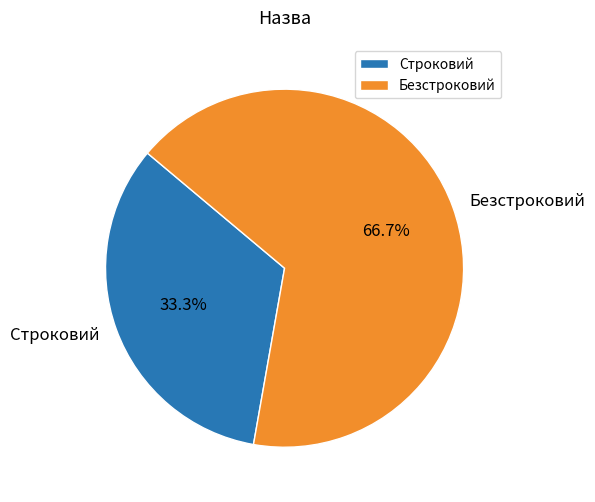

What is the ratio of the value at Строковий to the value at Безстроковий?

0.5